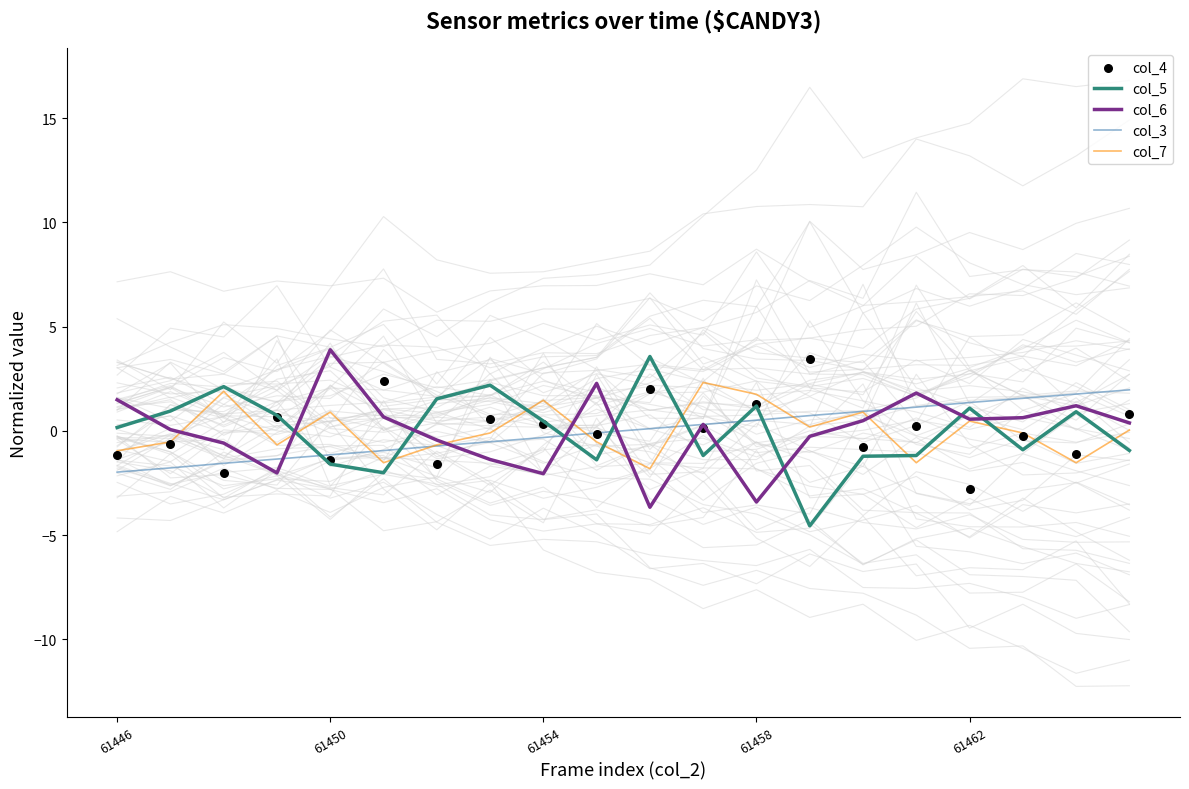

Is the value of col_3 at 9 greater than the value of col_5 at 17?

Yes